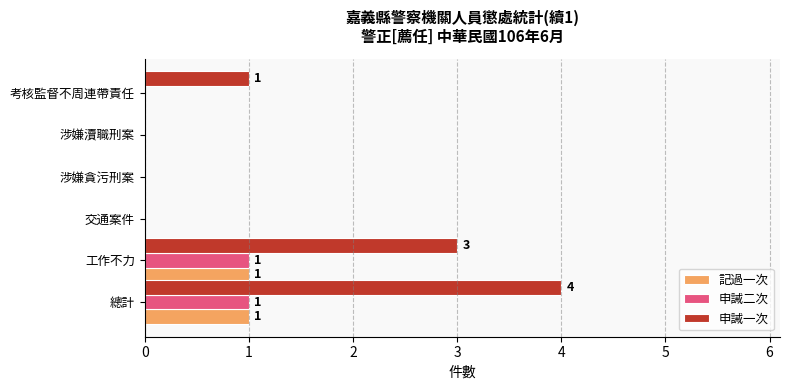

Which series has the largest total across all categories?

申誡一次